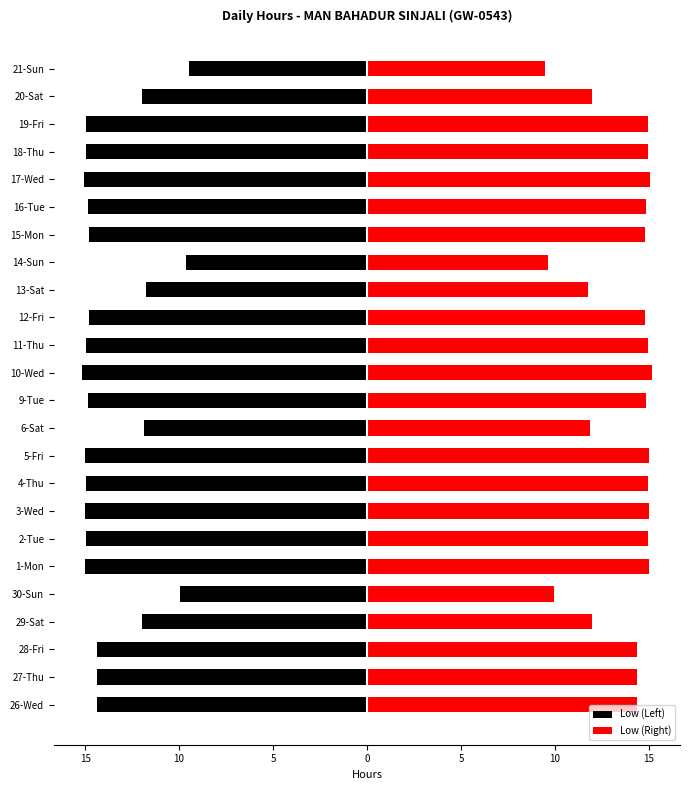

Reading right to left, what are all the values shown in this chart?

Low (Left): -9.5	-11.9	-14.9	-14.9	-15.1	-14.8	-14.8	-9.7	-11.7	-14.8	-14.9	-15.1	-14.8	-11.9	-15.0	-15.0	-15.0	-15.0	-15.0	-9.9	-12.0	-14.4	-14.4	-14.4
Low (Right): 9.5	11.9	14.9	14.9	15.1	14.8	14.8	9.7	11.7	14.8	14.9	15.1	14.8	11.9	15.0	15.0	15.0	15.0	15.0	9.9	12.0	14.4	14.4	14.4